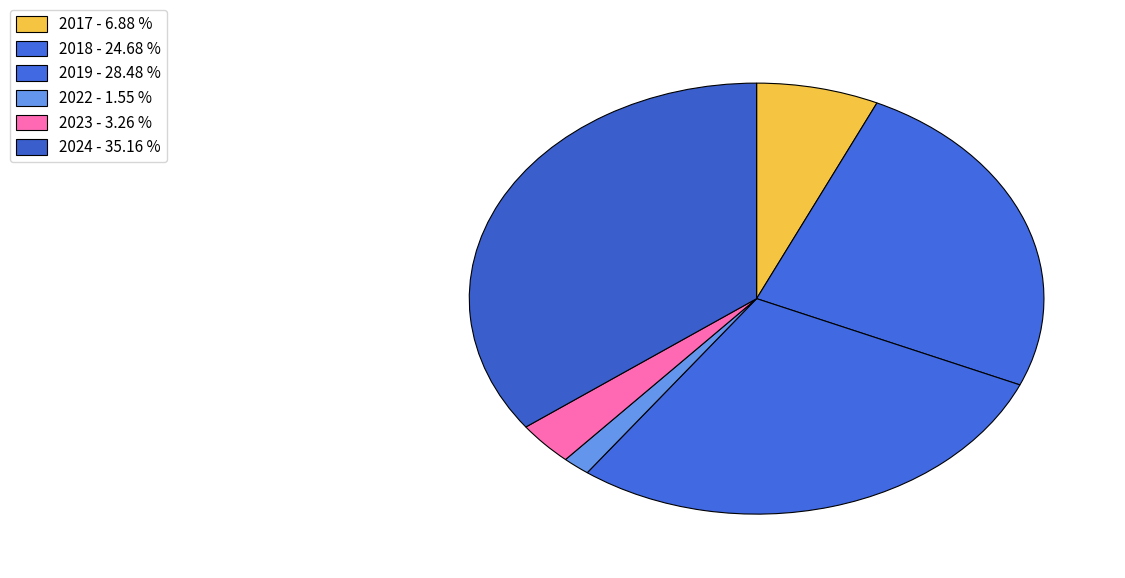

Is there a majority slice in this chart?

No